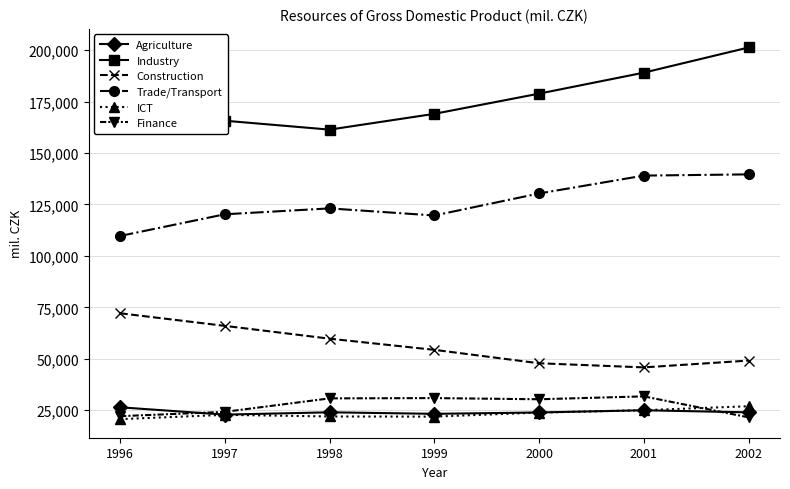

What is the difference between the highest and lowest values at 1999?

147121